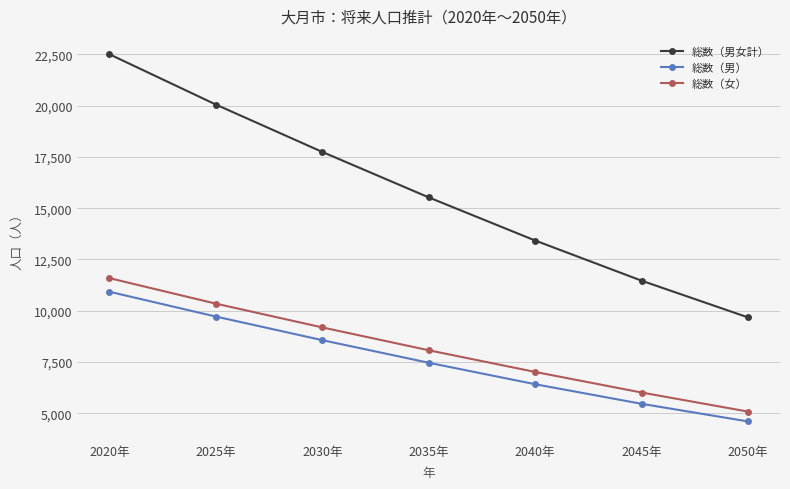

At which category does the chart reach its peak across all series?

2020年